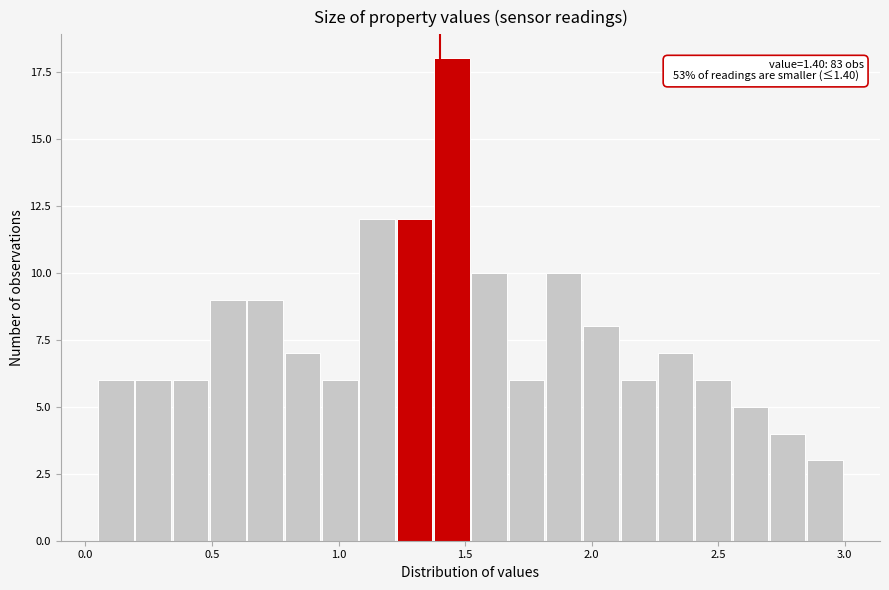

Read against the x-axis, roughly where is the centre of the tallest bar?

1.45